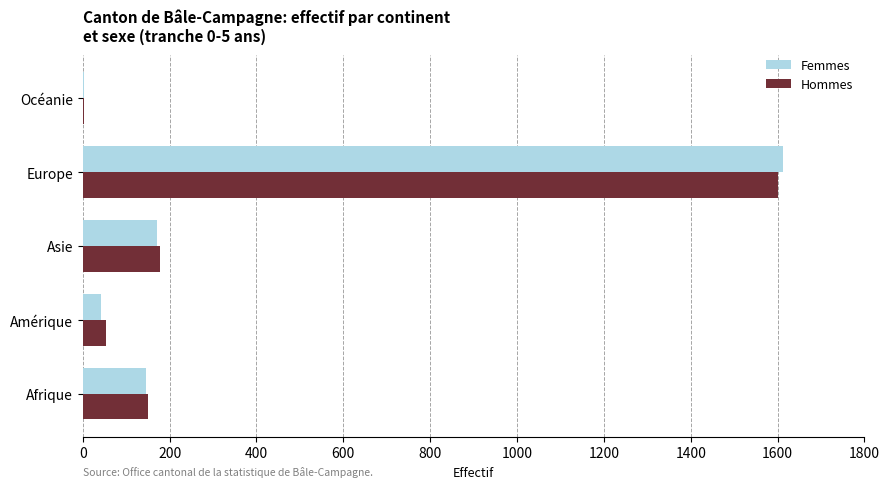

True or false: Femmes has a value of 1613 at Europe.

True